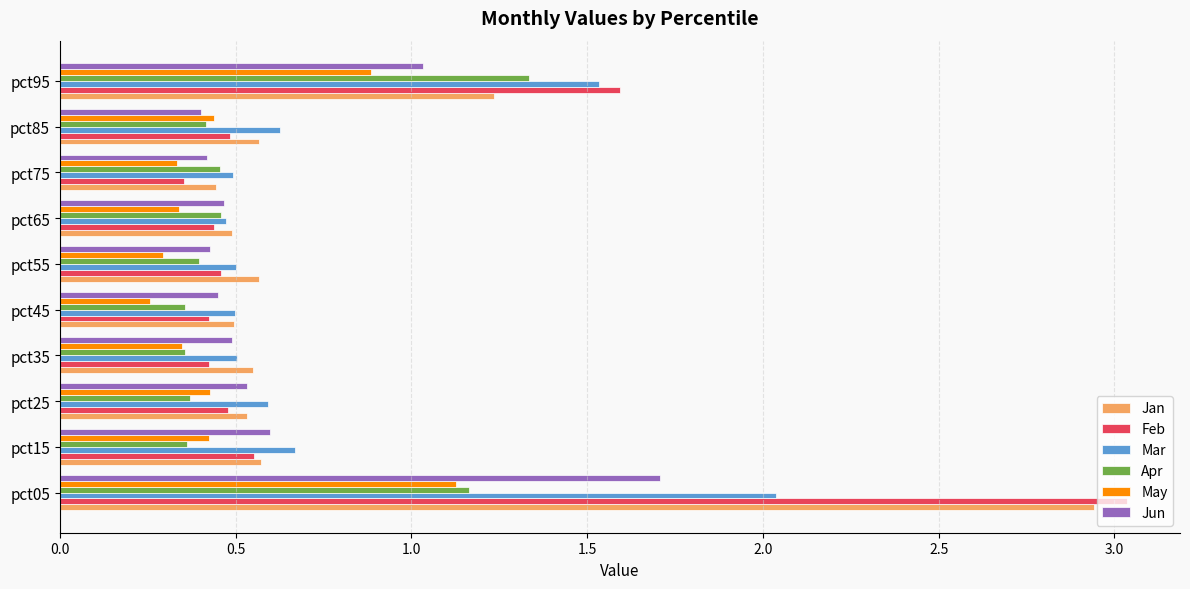

List the series in order of their peak value, highest first.

Feb, Jan, Mar, Jun, Apr, May